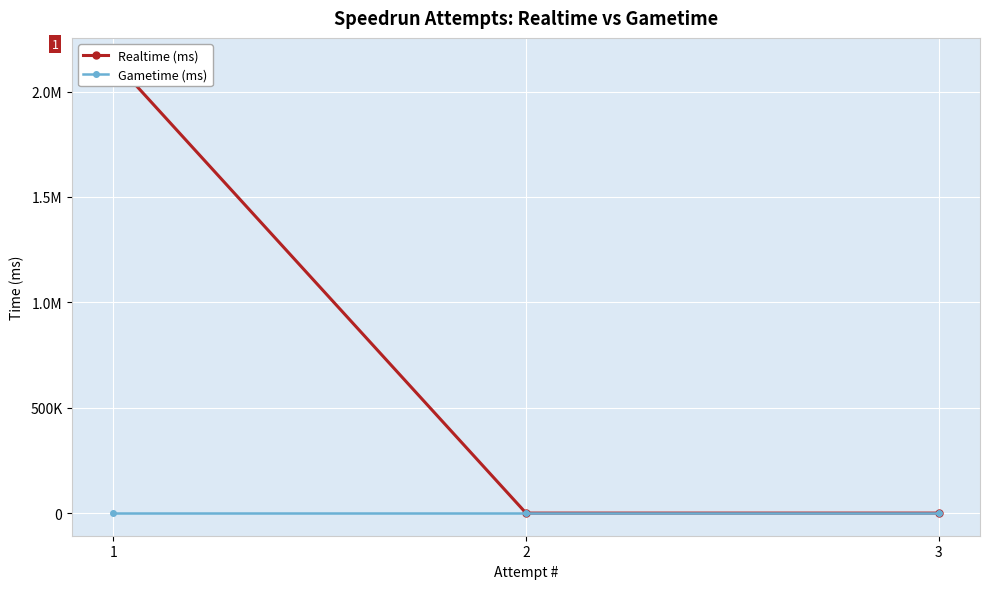

How many lines are shown in the chart?

2